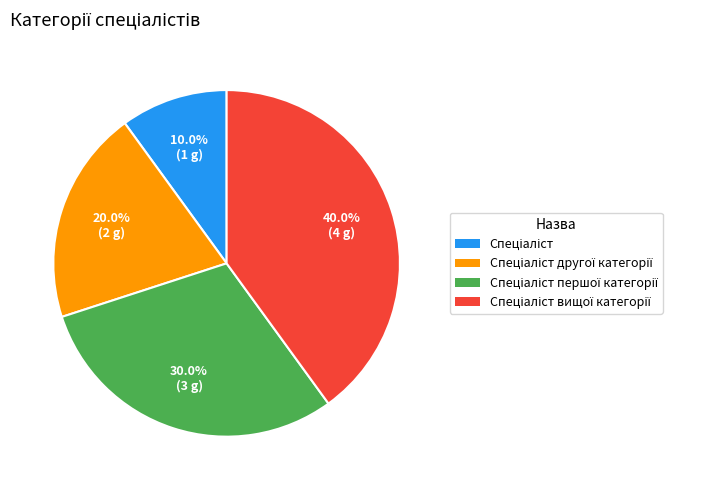

Does any single category account for the majority?

No